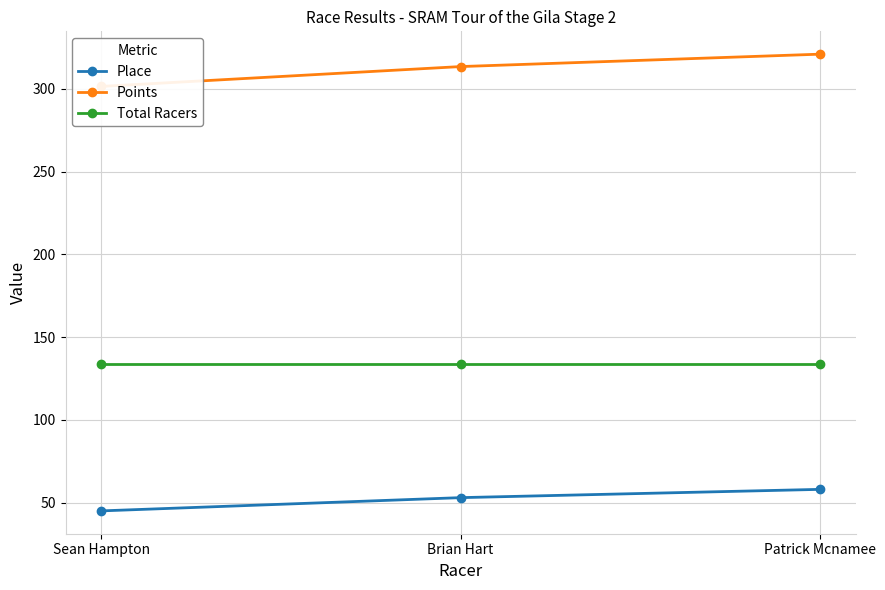

Rank the series by their maximum value, from highest to lowest.

Points, Total Racers, Place